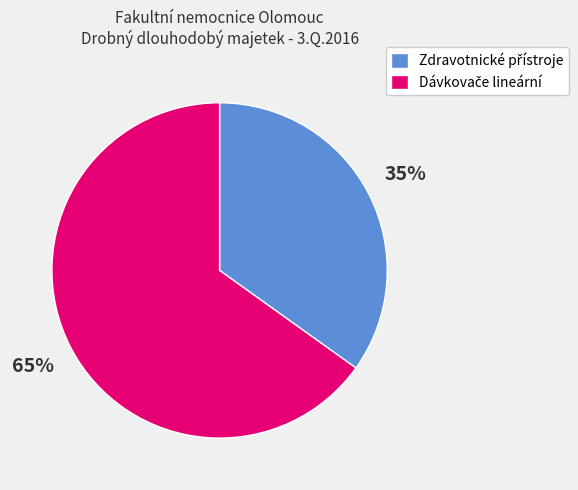

Does any single category account for the majority?

Yes